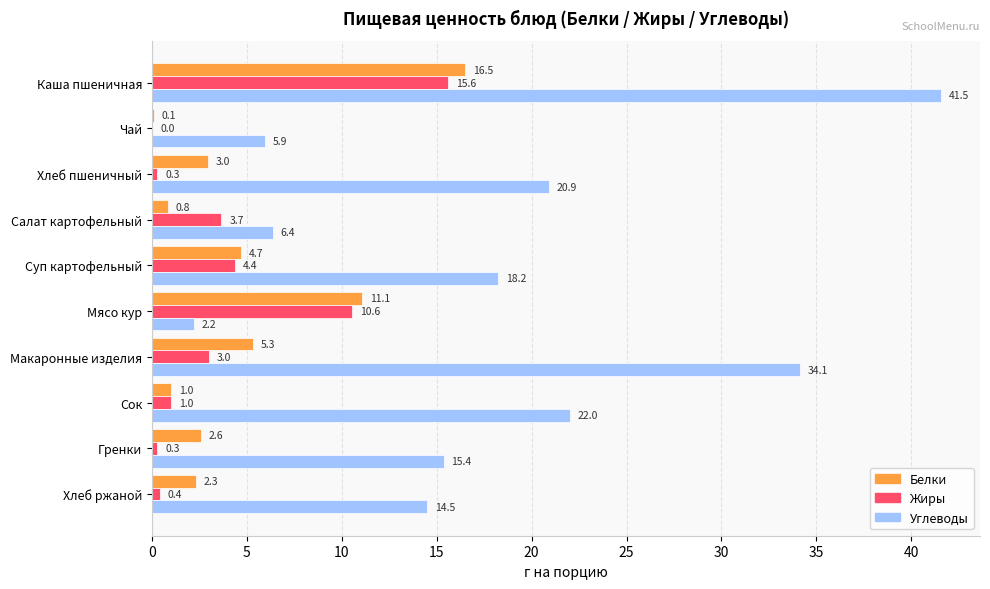

True or false: Белки has a value of 2.6 at Гренки.

True